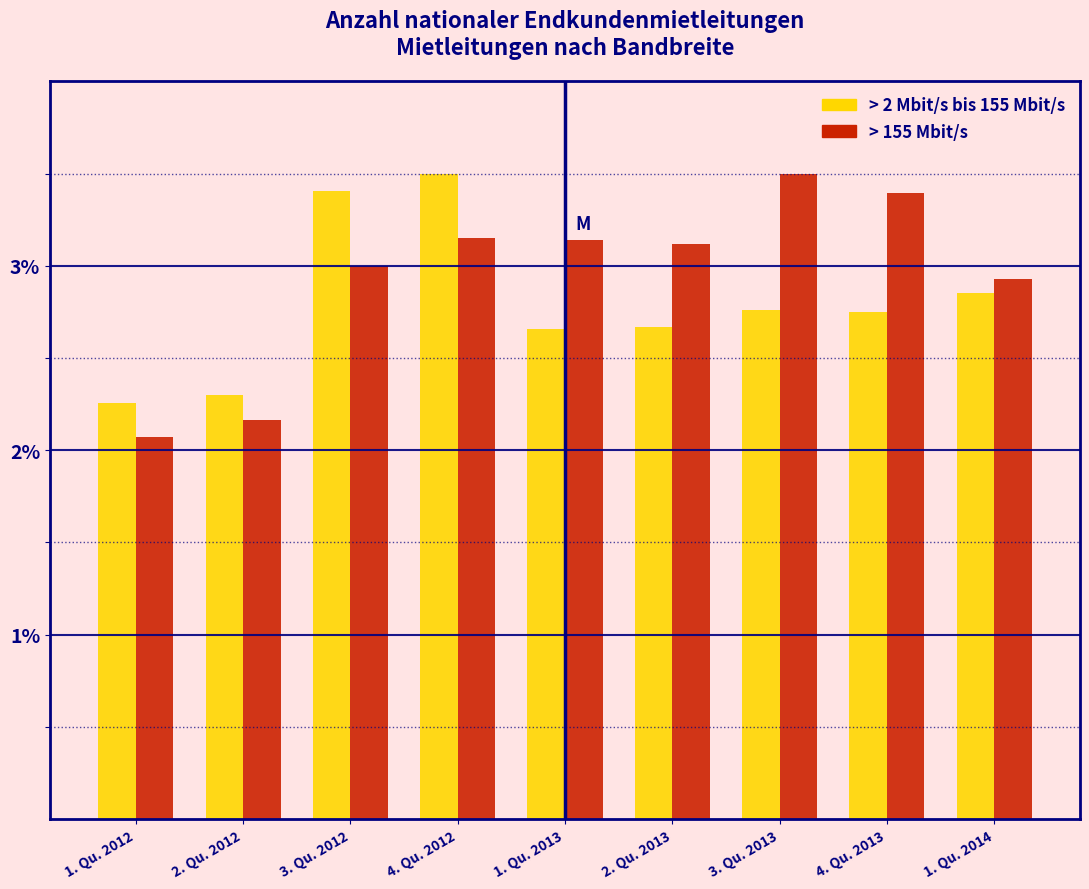

The value of > 155 Mbit/s at 1. Qu. 2013 is 3.1. True or false?

True